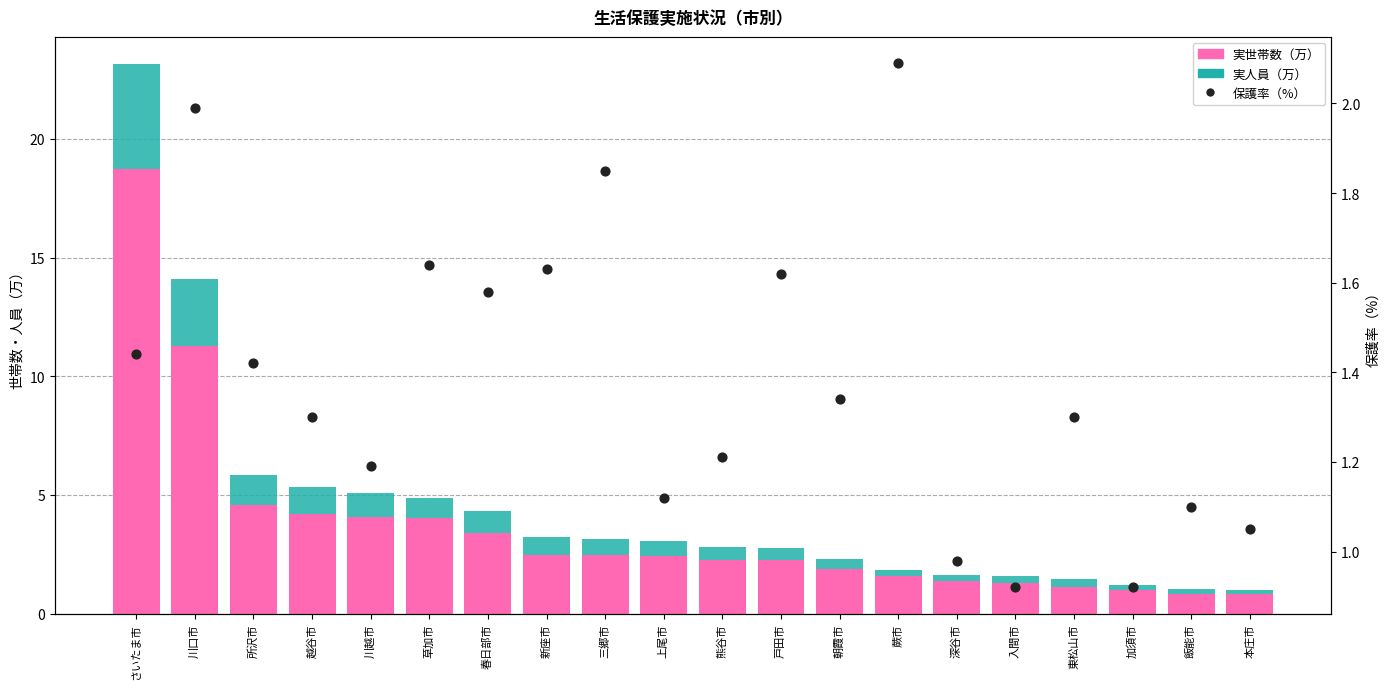

Is the value of 実人員（万） at 川越市 greater than the value of 実世帯数（万） at 三郷市?

No